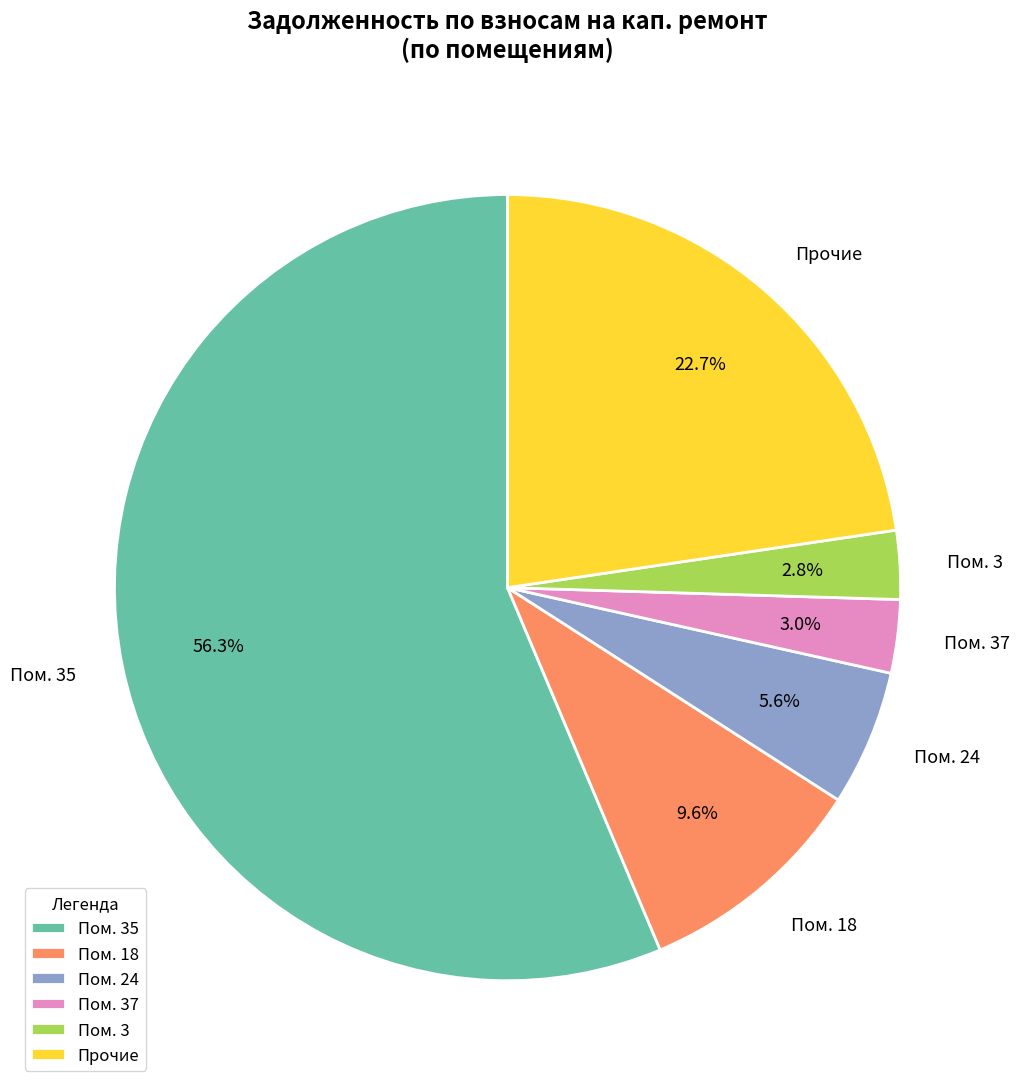

How many segments does this pie chart have?

6